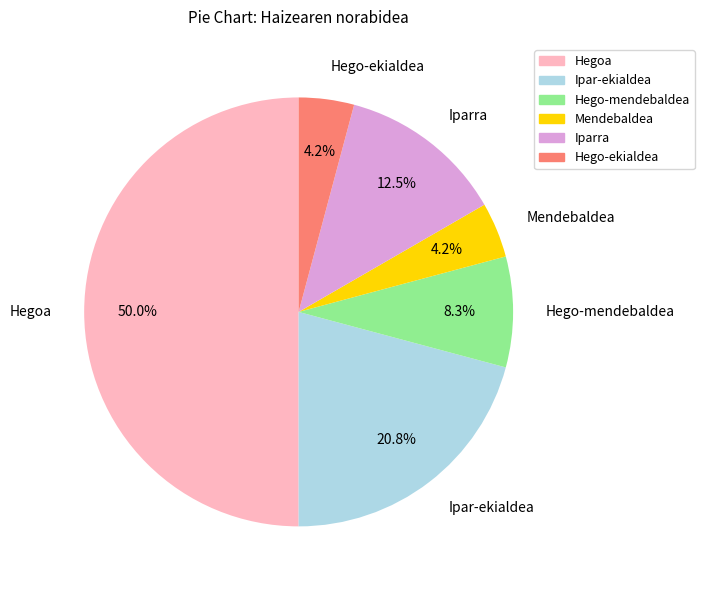

Does Hego-ekialdea represent more than half of the total?

No